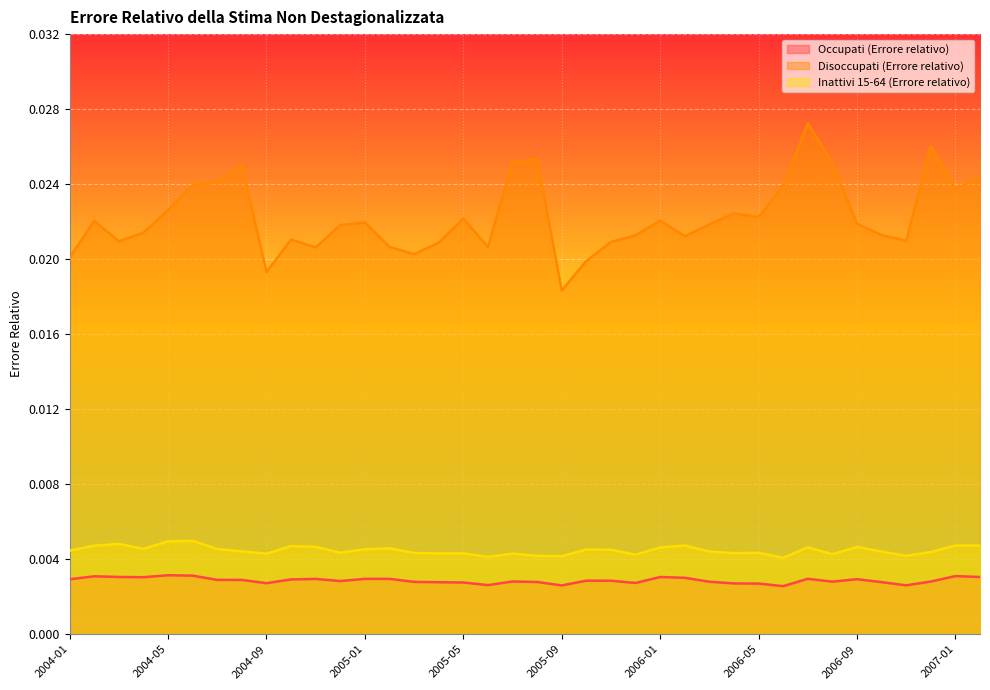

How many interior local valleys does the Disoccupati (Errore relativo) series have?

10